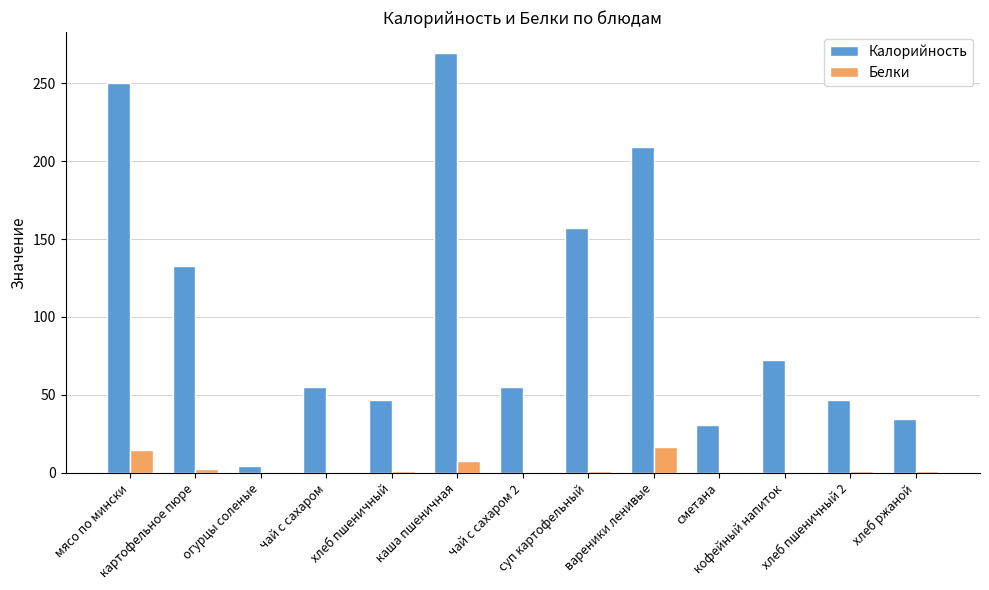

Which series has the largest total across all categories?

Калорийность